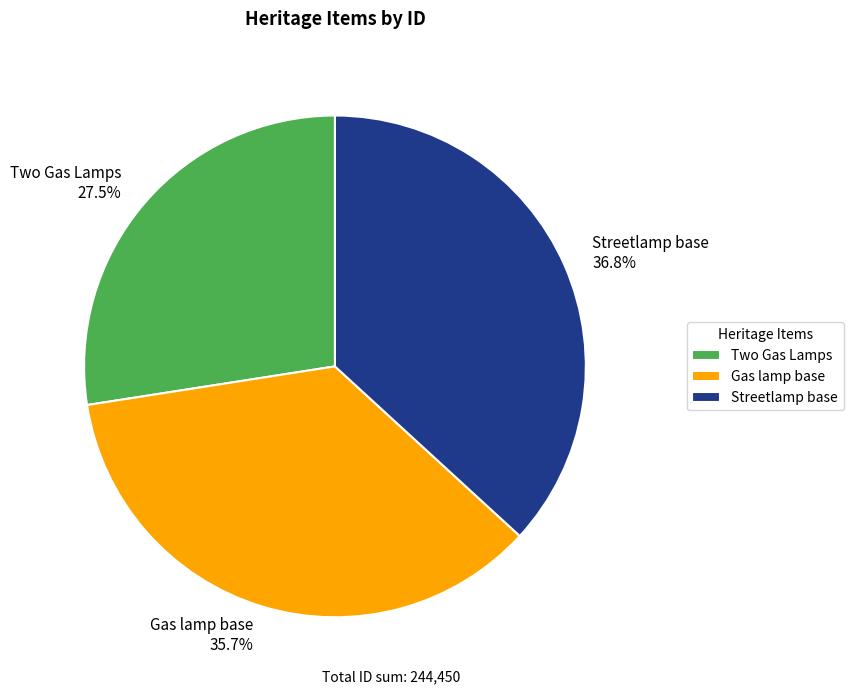

Is it true that Streetlamp base is 37% of the pie?

True